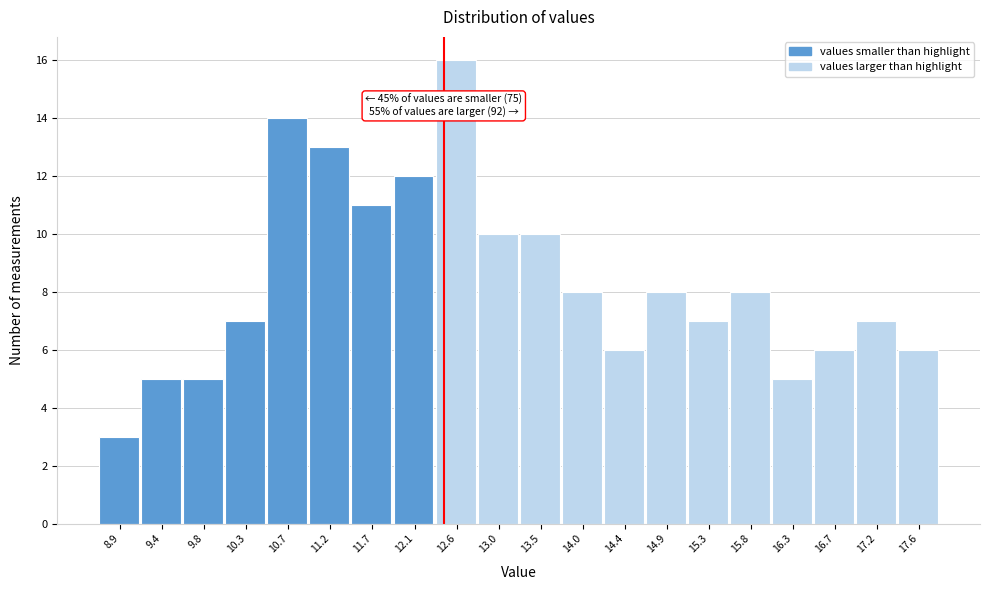

Reading left to right, transcribe all the data shown in this chart.

8.9=3	9.4=5	9.8=5	10.3=7	10.7=14	11.2=13	11.7=11	12.1=12	12.6=16	13.0=10	13.5=10	14.0=8	14.4=6	14.9=8	15.3=7	15.8=8	16.3=5	16.7=6	17.2=7	17.6=6